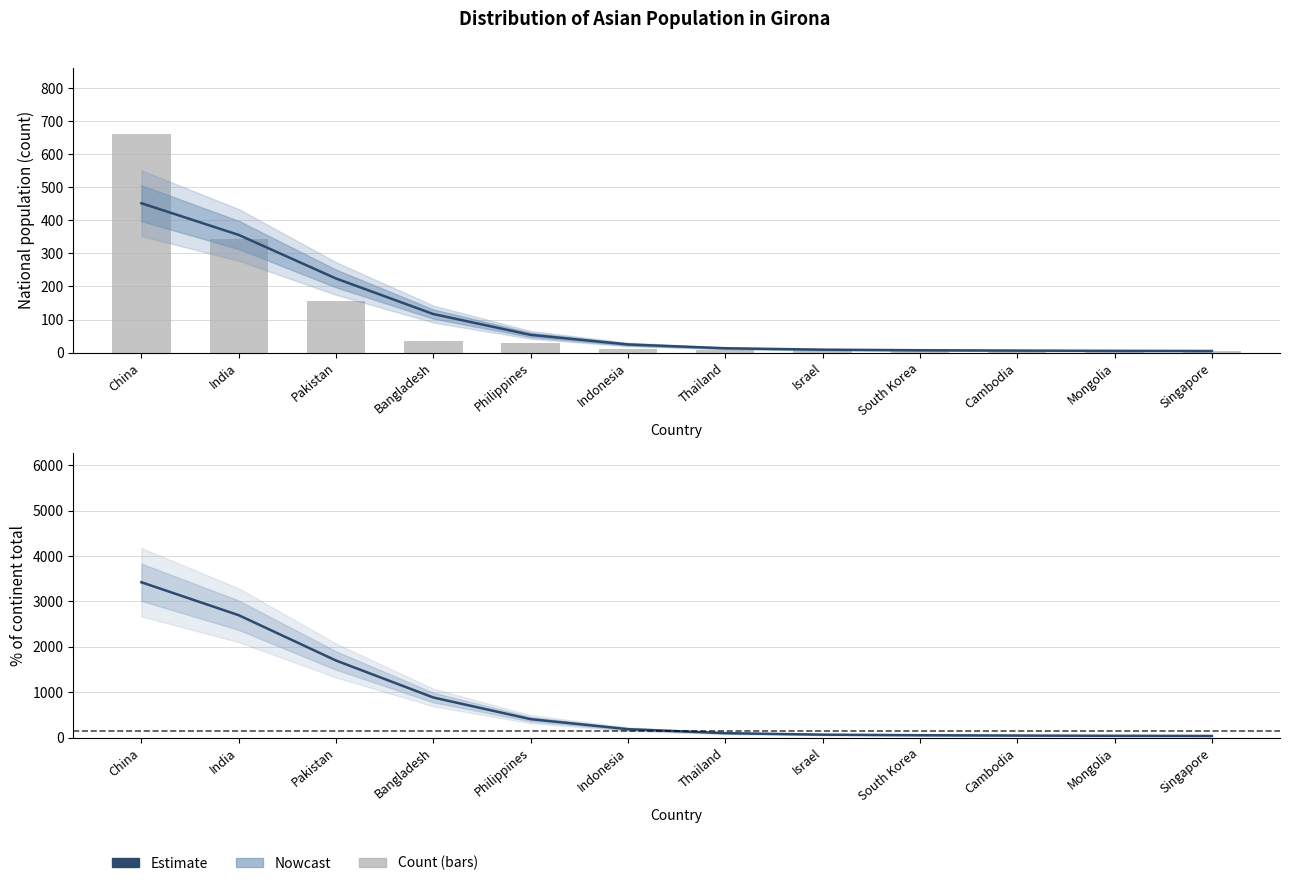

How many values in the Estimate series exceed 185?

6